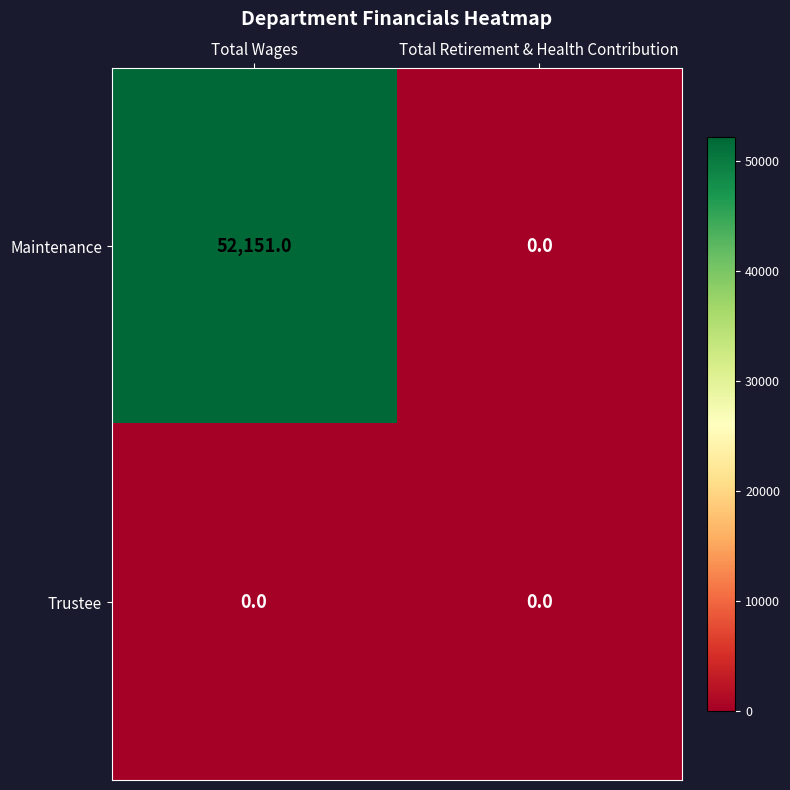

Is it true that Maintenance equals 52151 at Total Wages?

True